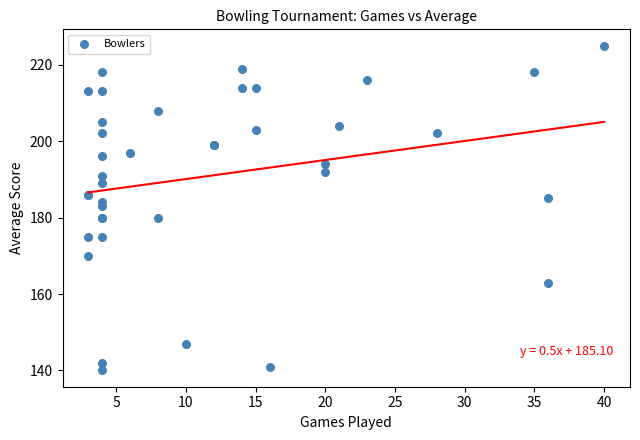

What Y value in the scatter plot is closest to 182?

183